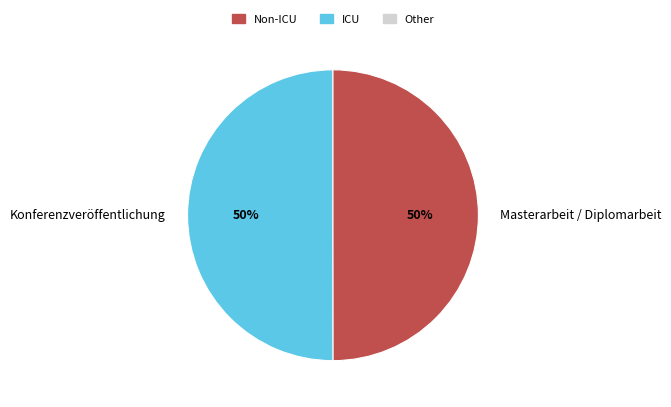

Approximately how many times larger is the value at Masterarbeit / Diplomarbeit compared to Konferenzveröffentlichung?

1.0